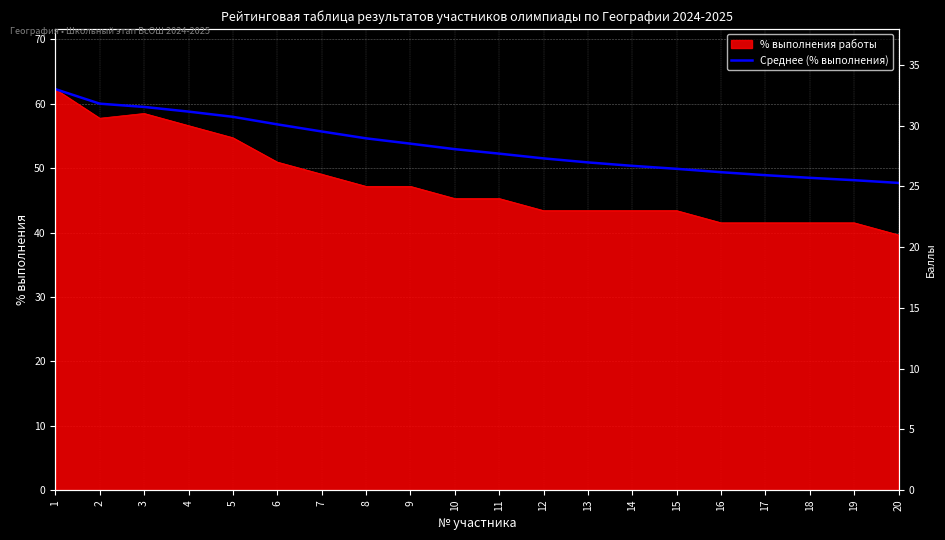

Reading left to right, transcribe all the data shown in this chart.

1=62.3	2=60.0	3=59.5	4=58.8	5=58.0	6=56.8	7=55.7	8=54.6	9=53.8	10=52.9	11=52.2	12=51.5	13=50.9	14=50.4	15=49.9	16=49.4	17=48.9	18=48.5	19=48.1	20=47.7